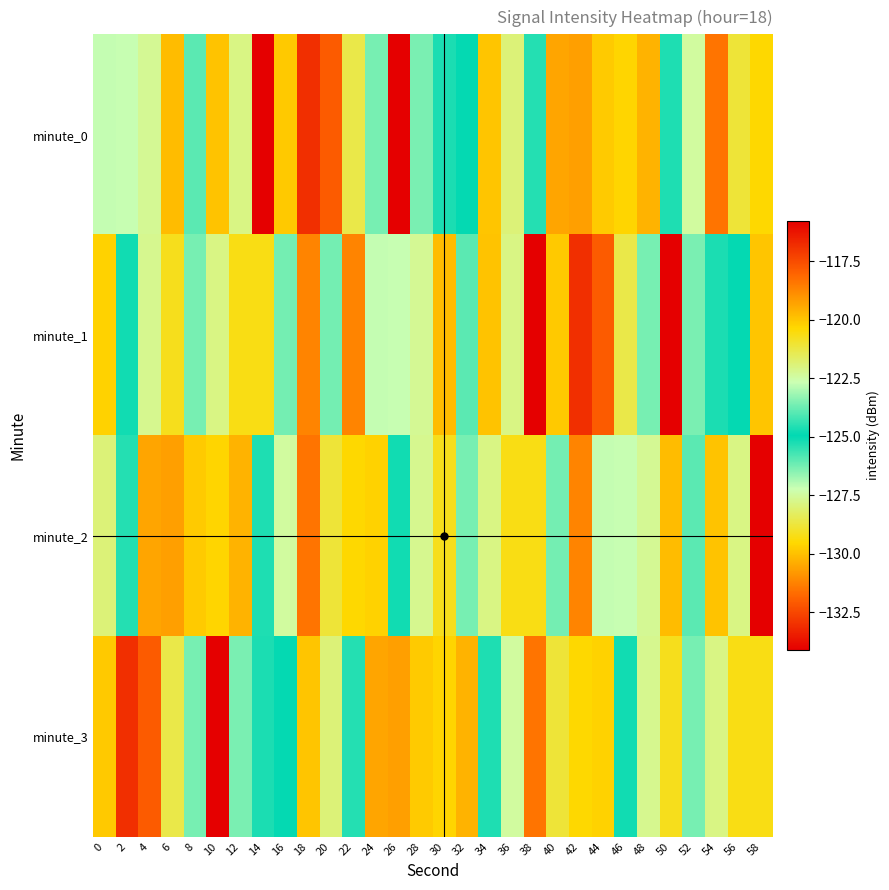

At which category is the sum across all series the highest?

18